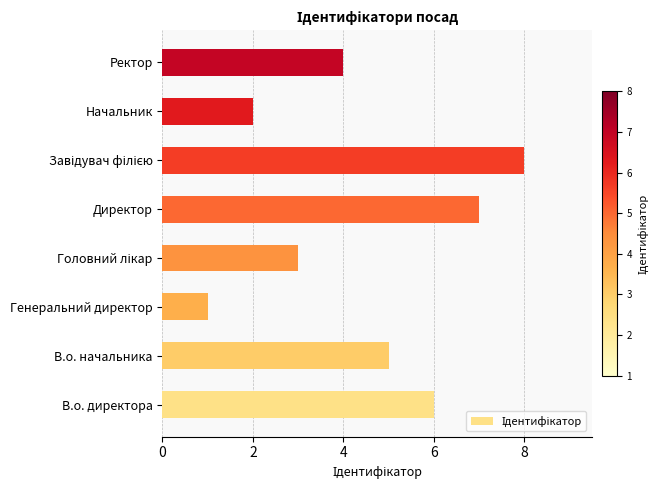

How many data points are less than 5?

4